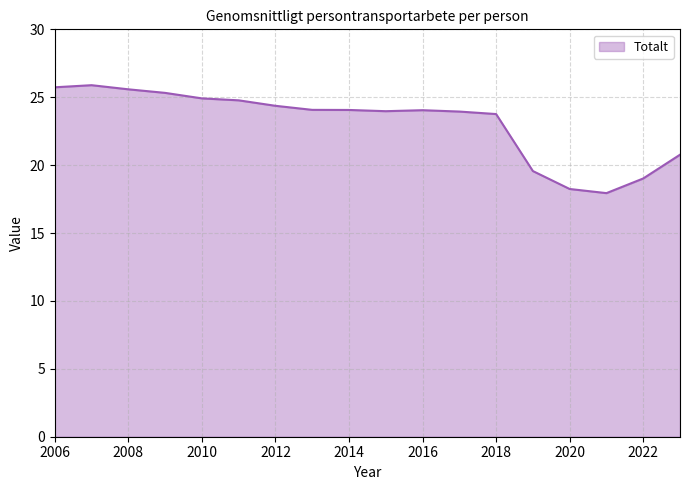

What is the value of the 1st point from the left?

25.7